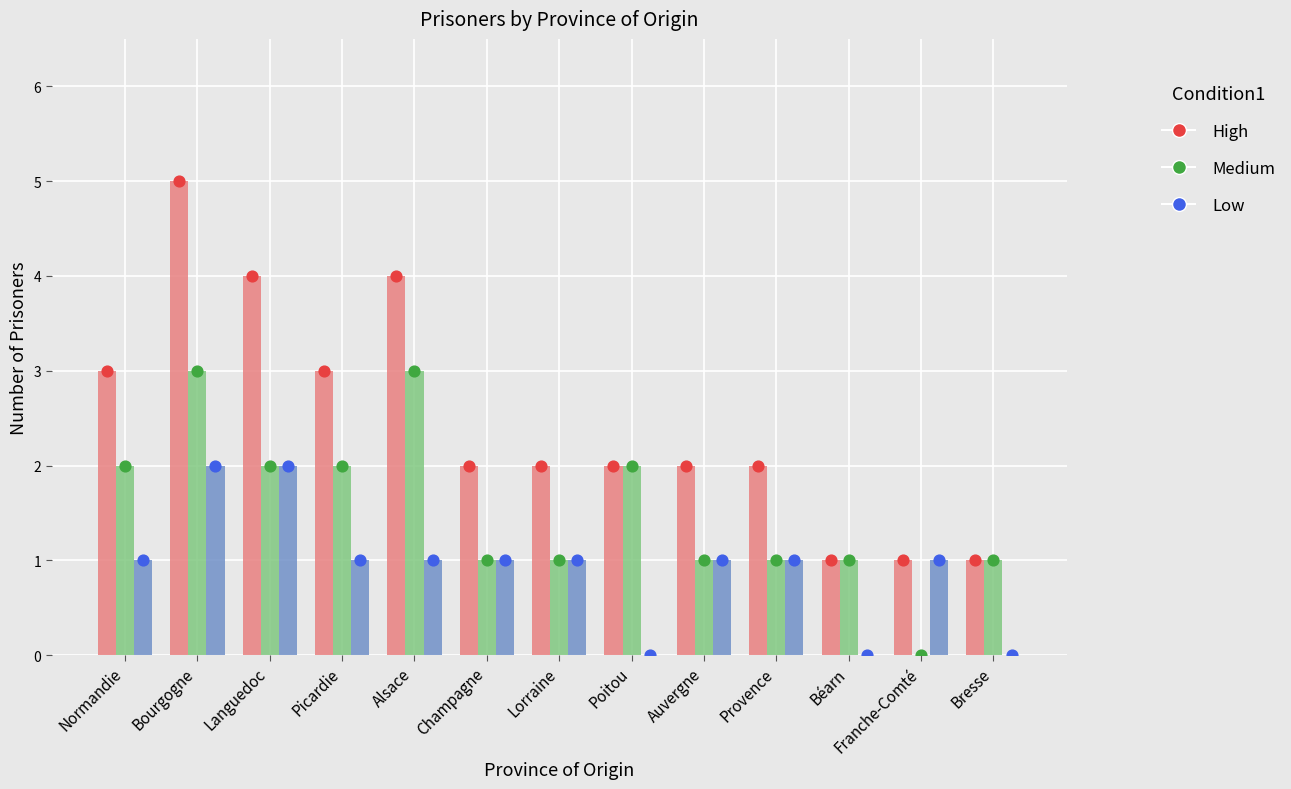

Is the value of Medium at Languedoc greater than the value of Low at Poitou?

Yes